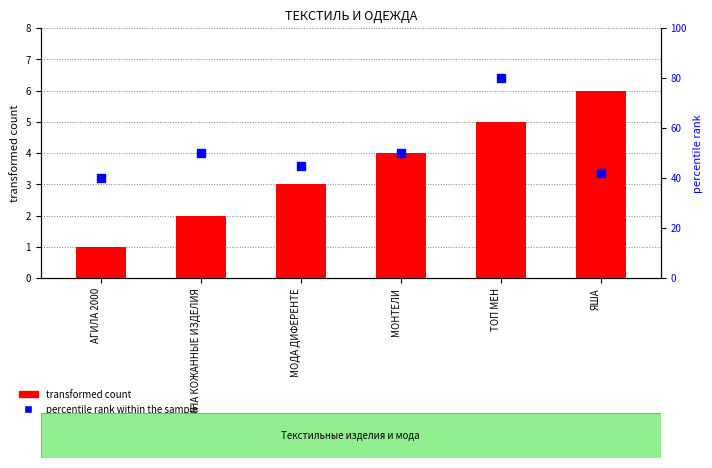

Which series has the widest spread of Y values?

percentile rank within the sample